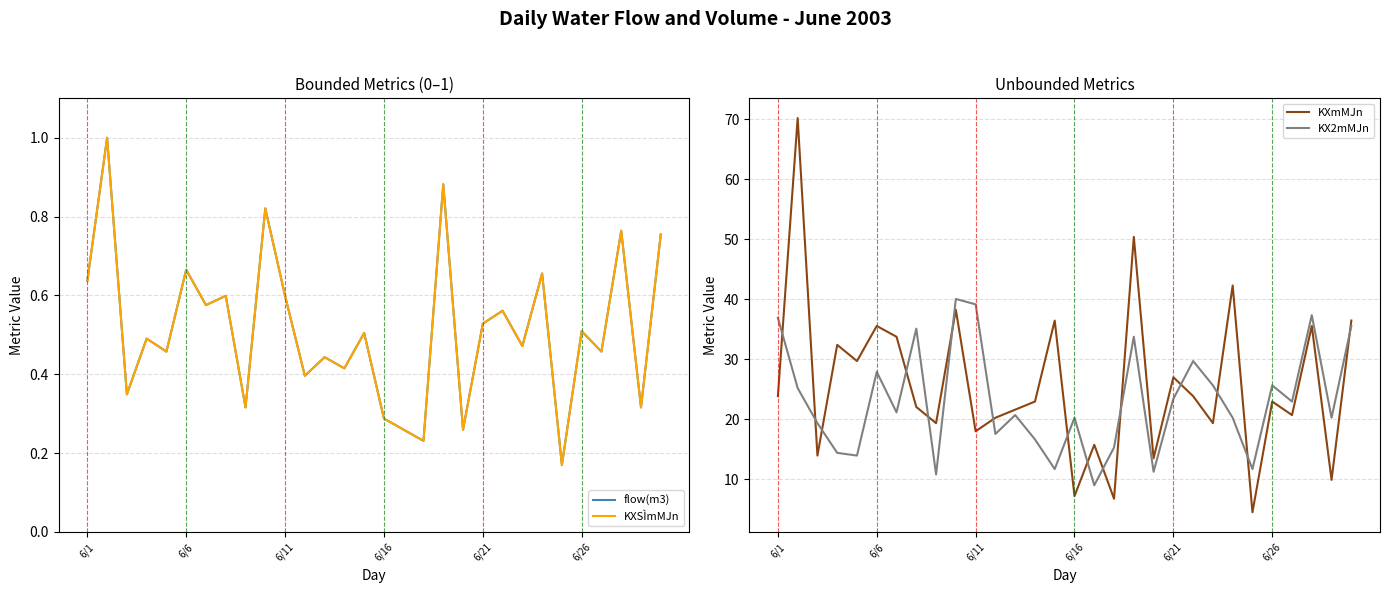

Rank the series by their maximum value, from highest to lowest.

KXmMJn, KX2mMJn, flow(m3), KXSÌmMJn